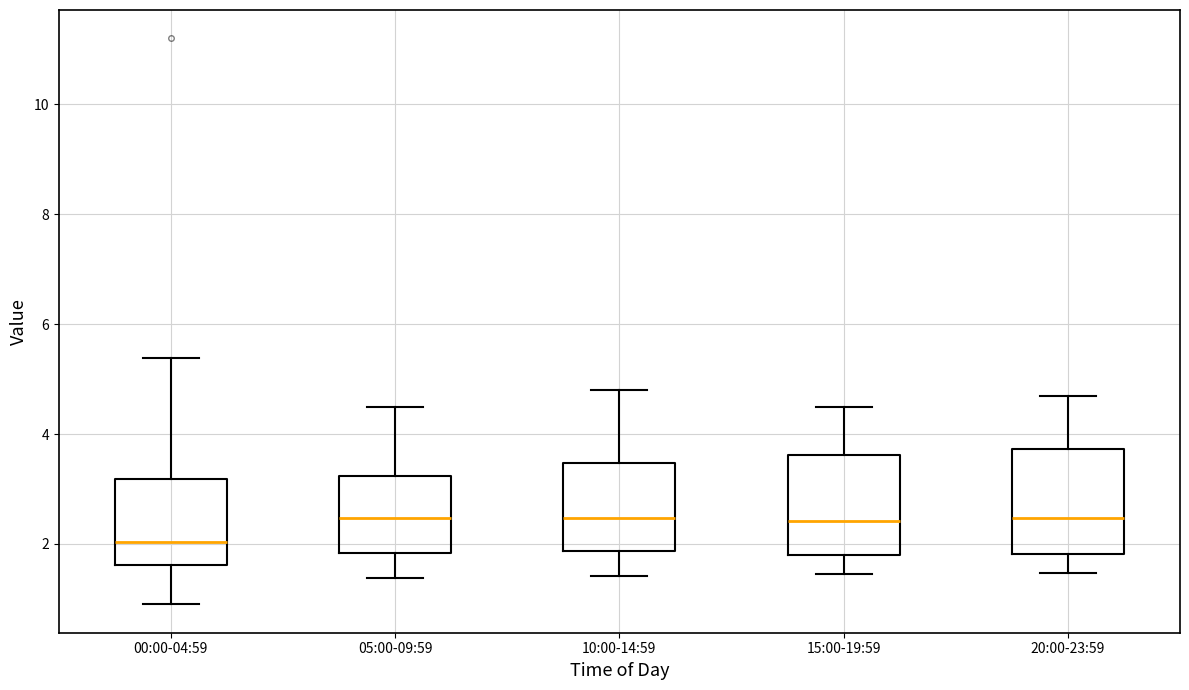

Reading left to right, transcribe this box plot: for each box, give where its median line is, the range the box spans, and where its two whiskers end, as read against the y-axis. The values are not printed on the chart, so give them approximately, as read against the axis.

00:00-04:59: median 2.0, box 1.6 to 3.2, whiskers 1.0 to 5.4
05:00-09:59: median 2.4, box 1.8 to 3.2, whiskers 1.4 to 4.6
10:00-14:59: median 2.4, box 1.8 to 3.4, whiskers 1.4 to 4.8
15:00-19:59: median 2.4, box 1.8 to 3.6, whiskers 1.4 to 4.6
20:00-23:59: median 2.4, box 1.8 to 3.8, whiskers 1.4 to 4.8